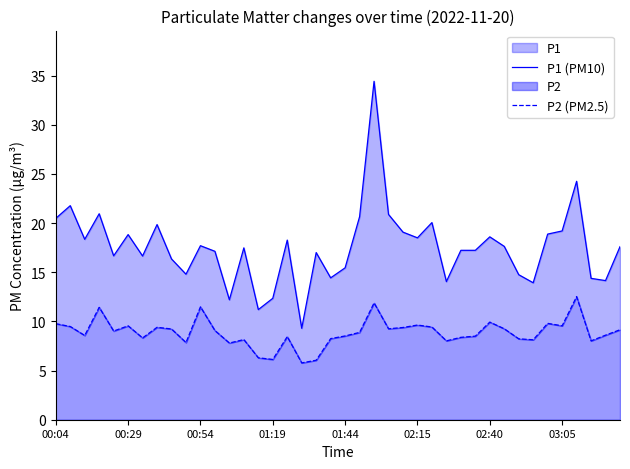

What are all the series names shown in the legend?

P1 (PM10), P2 (PM2.5)